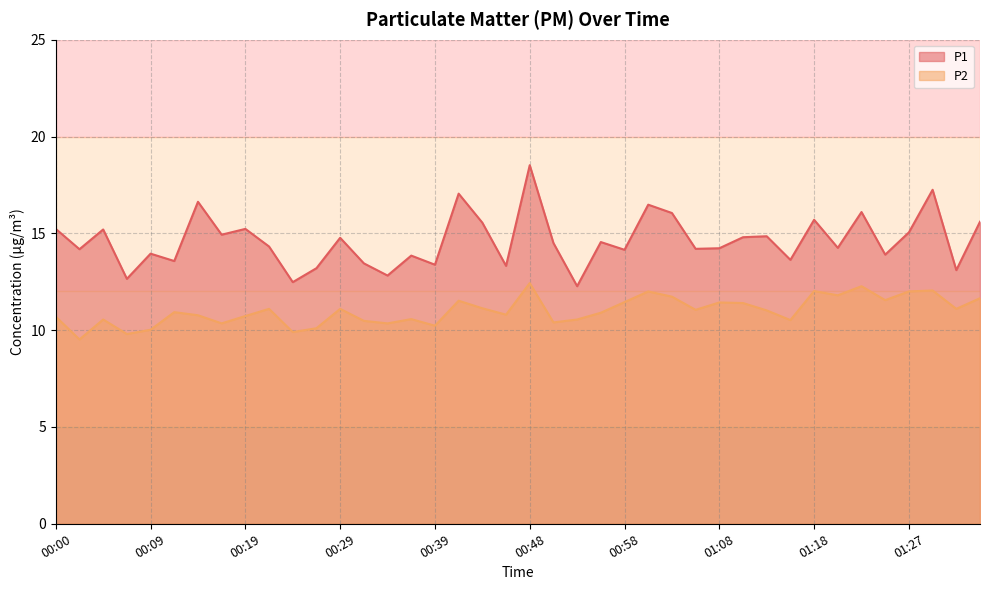

What is the spread (max minus min) of values at 00:56?

3.7